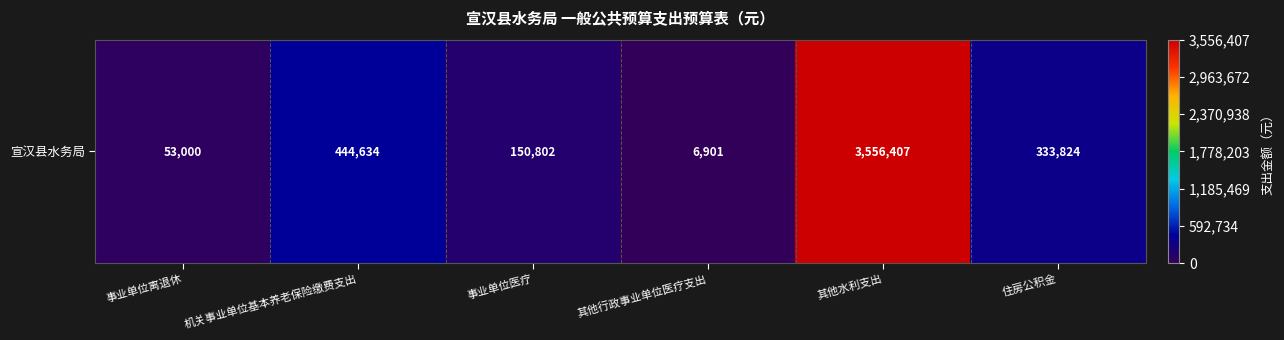

True or false: the data shows 53000 at 事业单位离退休.

True